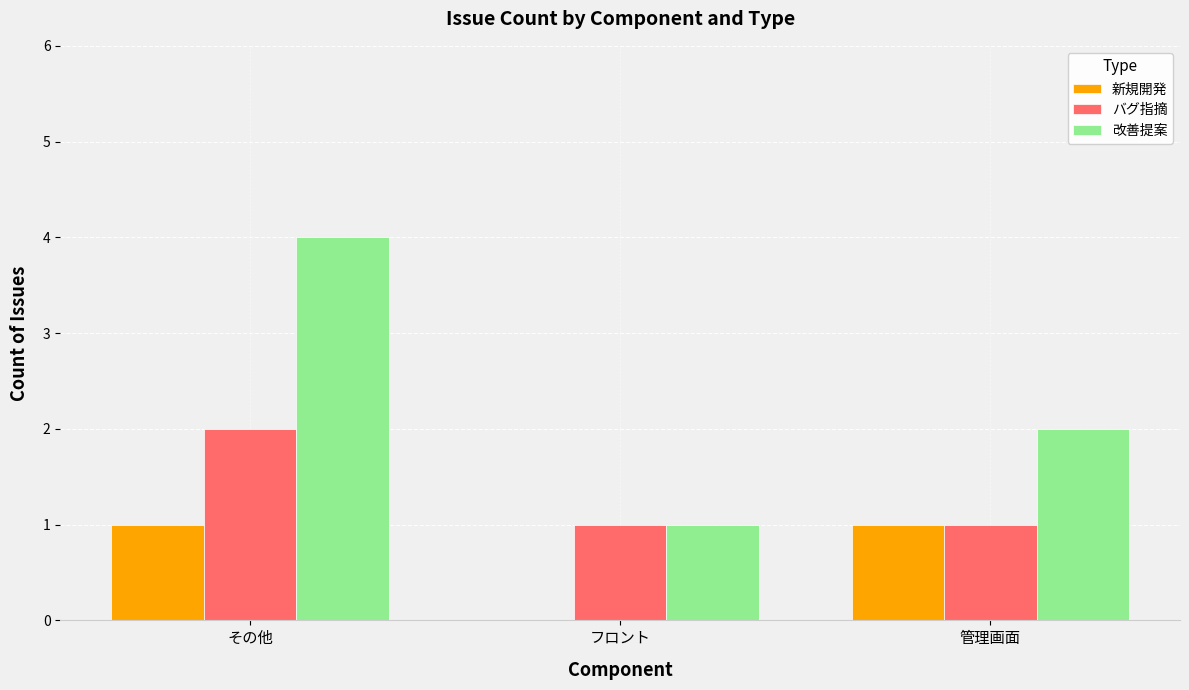

The バグ指摘 series shows 2 at その他. True or false?

True